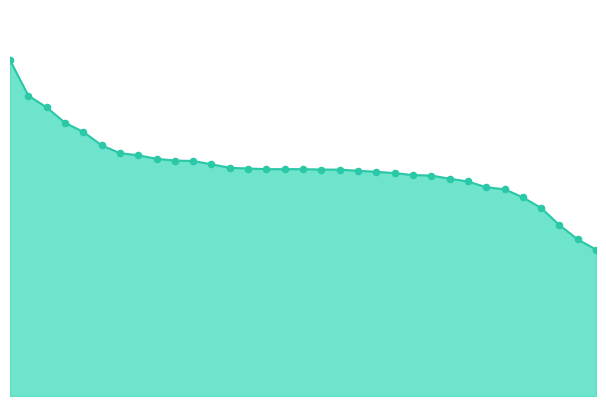

Is this an area chart (filled region under the line)?

Yes